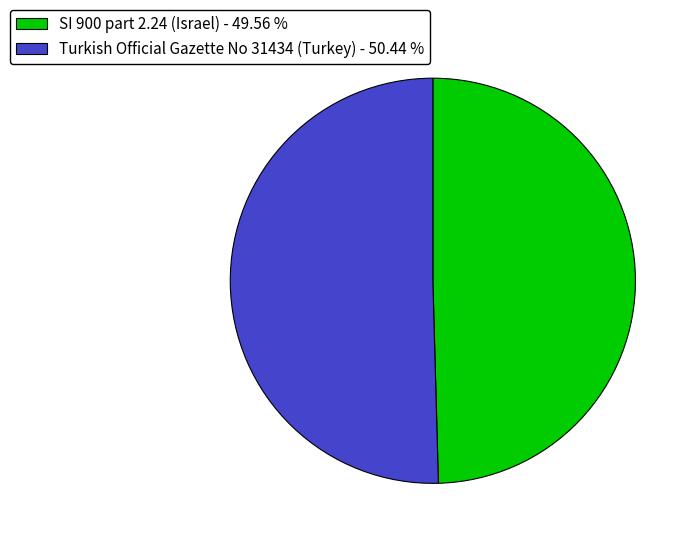

Which category has the biggest portion of the pie?

Turkish Official Gazette No 31434 (Turkey)